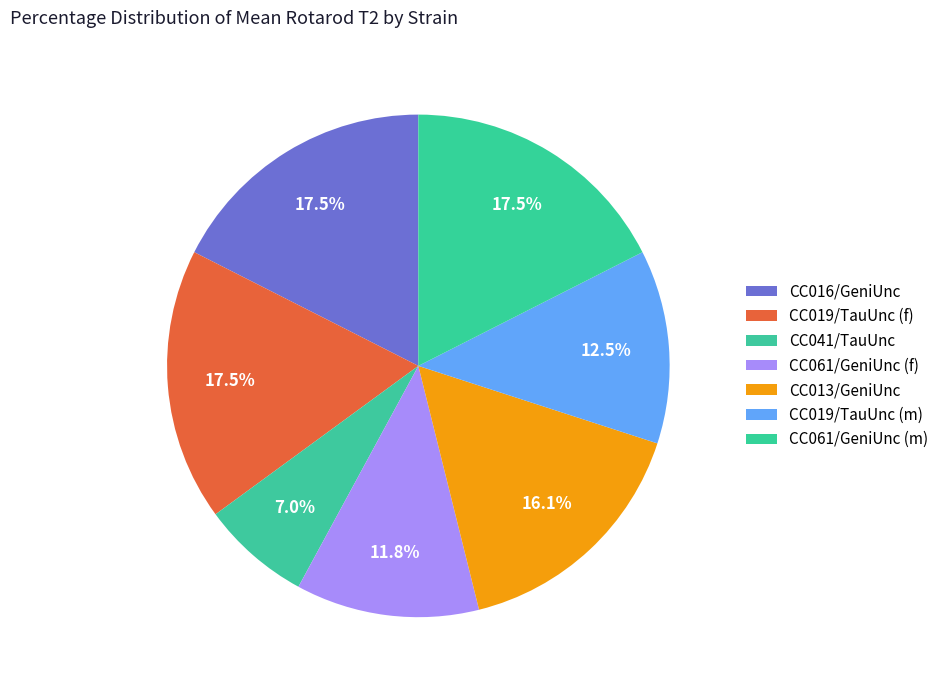

To the nearest percent, what portion does CC019/TauUnc (m) represent?

12%